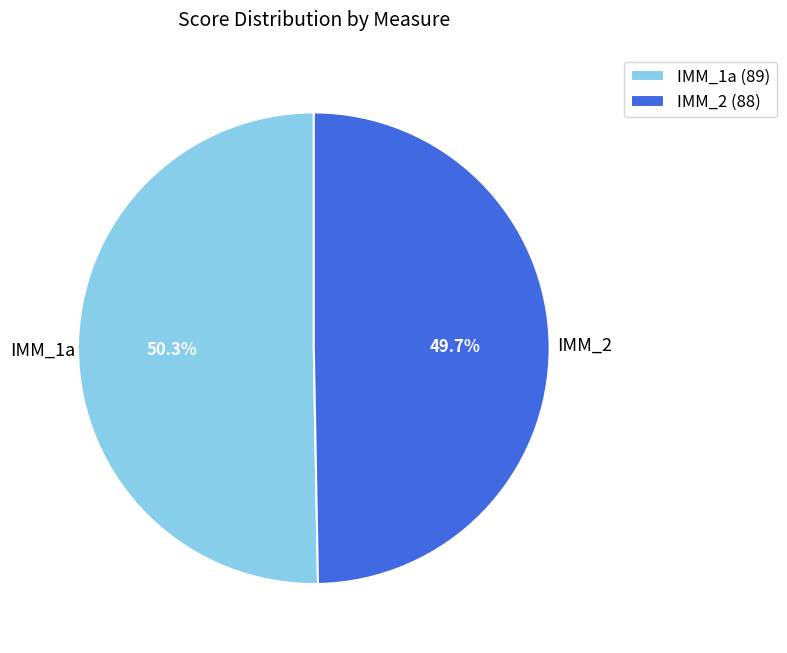

Is there a majority slice in this chart?

Yes